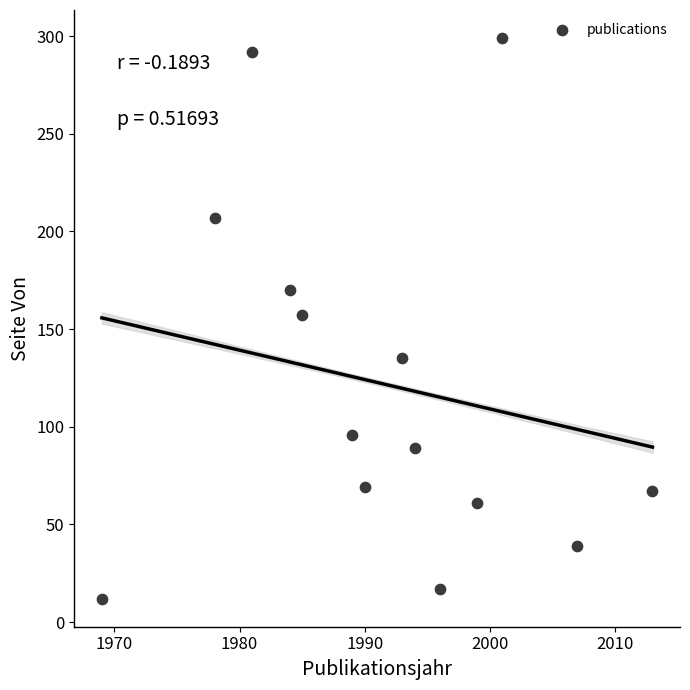

What is the range of X values (max minus min)?

44